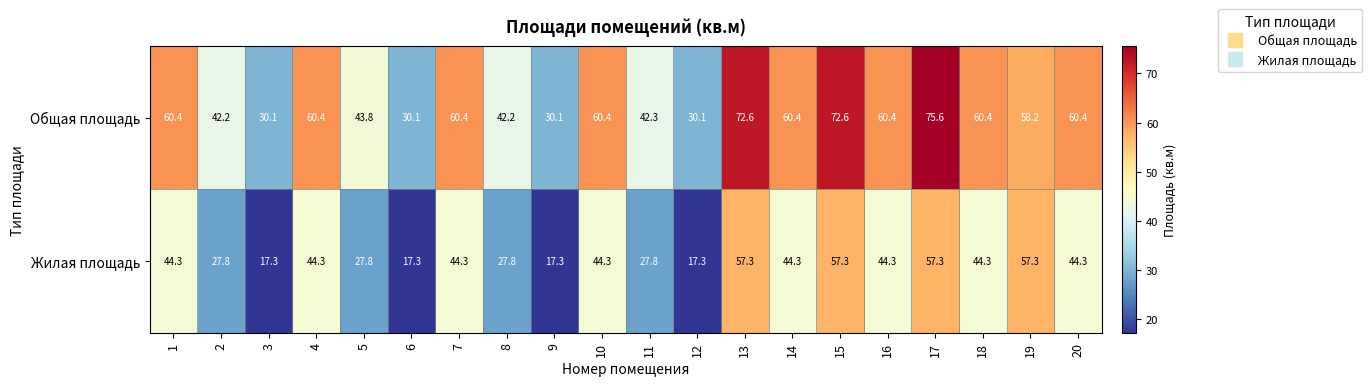

Between 10 and 19, which series saw the biggest shift?

Жилая площадь